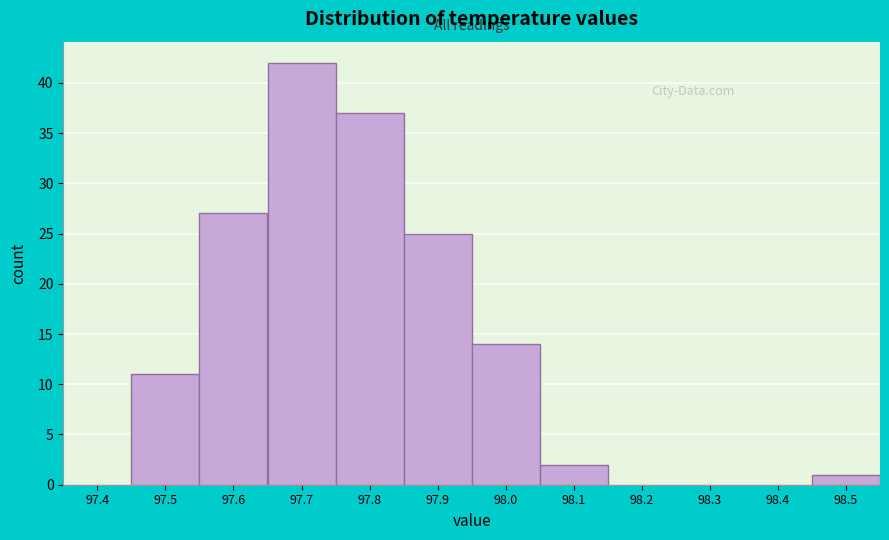

Reading left to right, extract all data points from this chart.

97.4=0	97.5=11	97.6=27	97.7=42	97.8=37	97.9=25	98.0=14	98.1=2	98.2=0	98.3=0	98.4=0	98.5=1